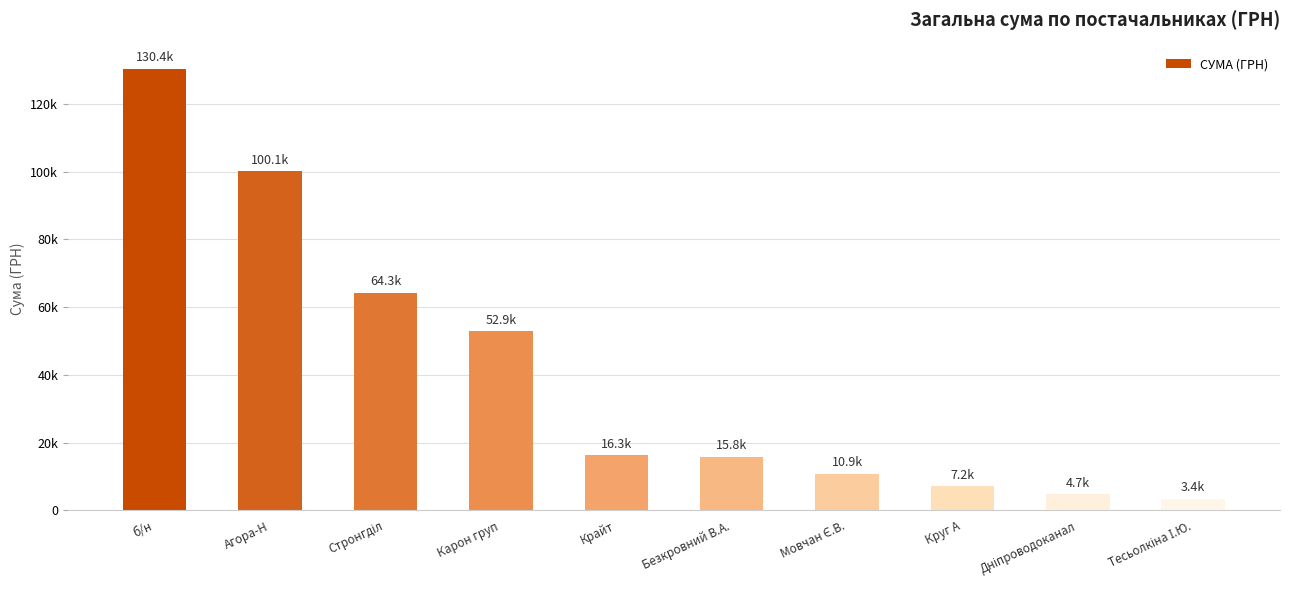

What is the label of the 2nd bar from the left?

Агора-Н